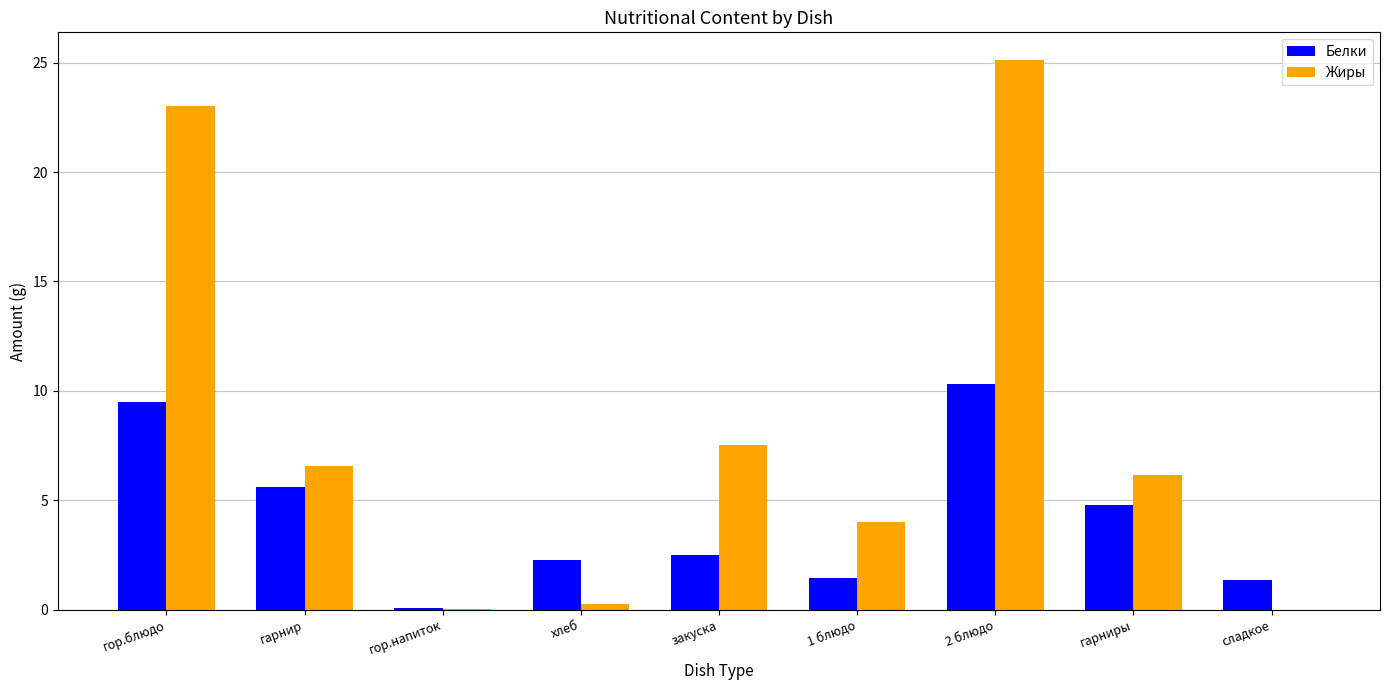

Which label corresponds to the largest value in the chart?

2 блюдо